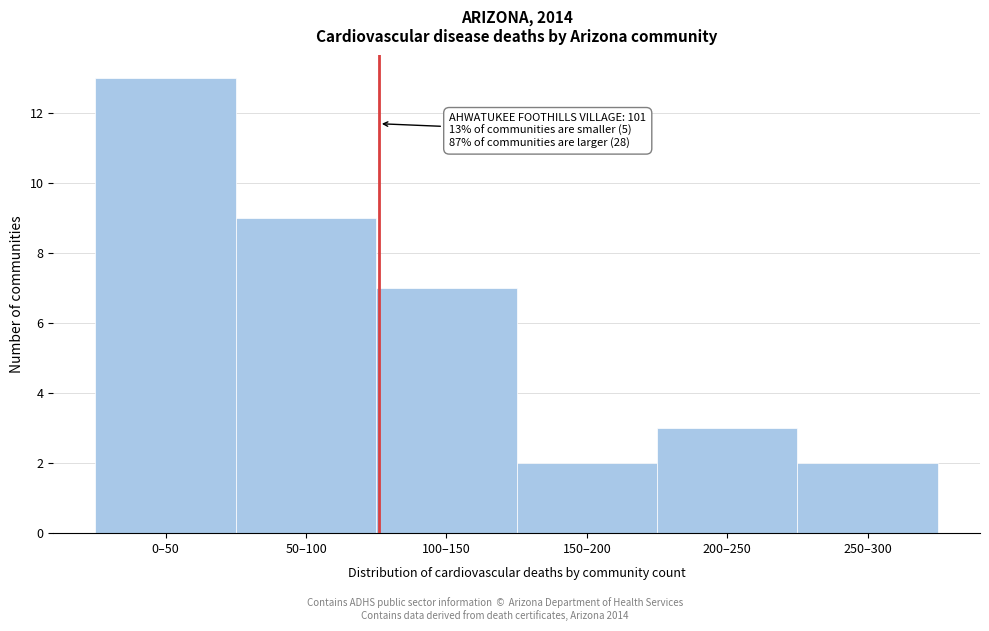

Reading left to right, list all the values displayed in this chart.

0–50=13	50–100=9	100–150=7	150–200=2	200–250=3	250–300=2